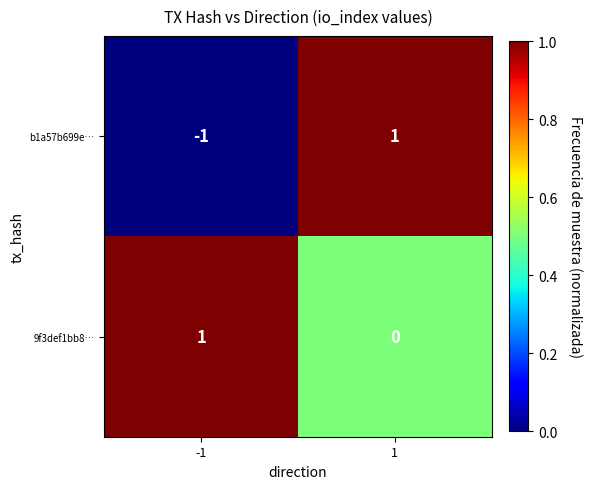

Is it true that 9f3def1bb8… equals 2 at -1?

False